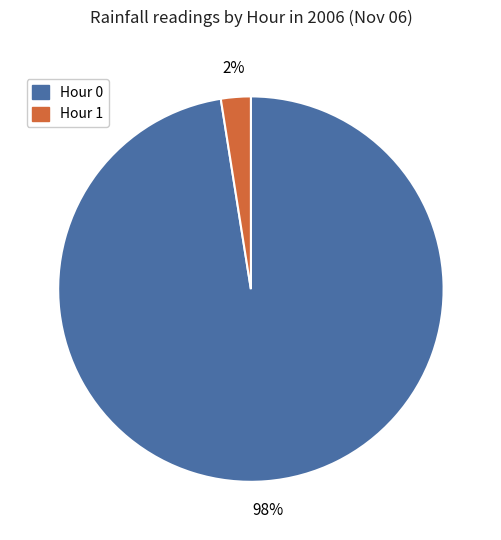

Is Hour 0 the majority of the pie?

Yes